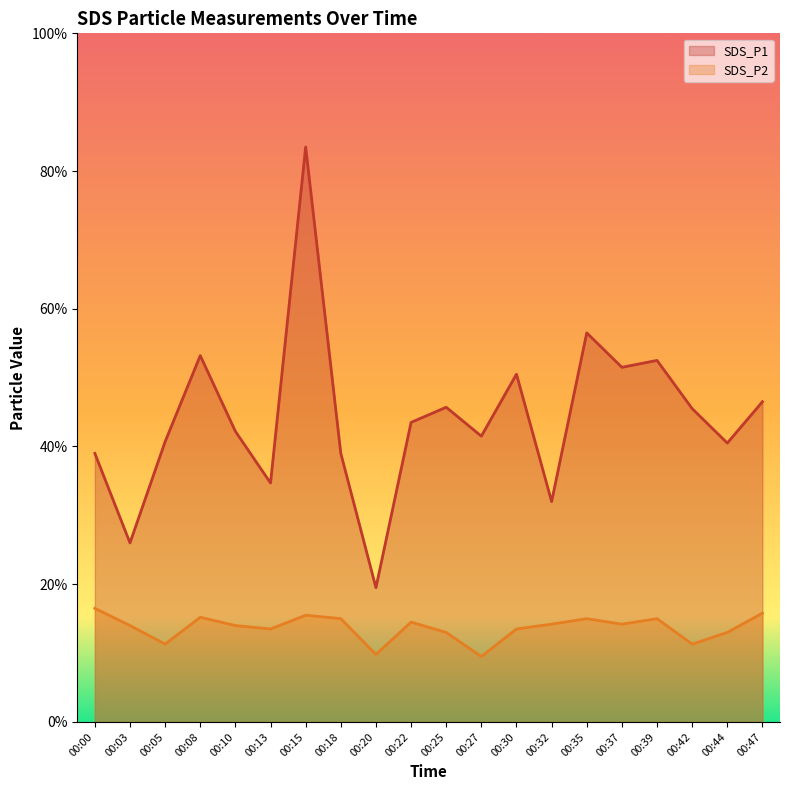

Between 00:42 and 00:05, which is larger?

00:42